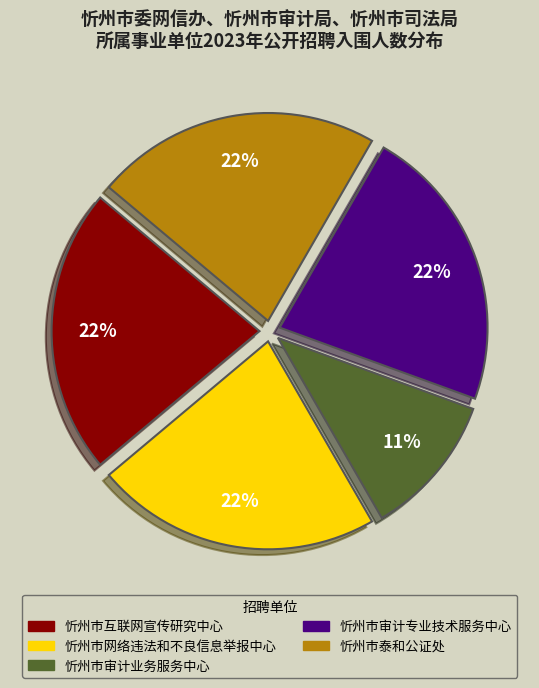

How many segments does this pie chart have?

5